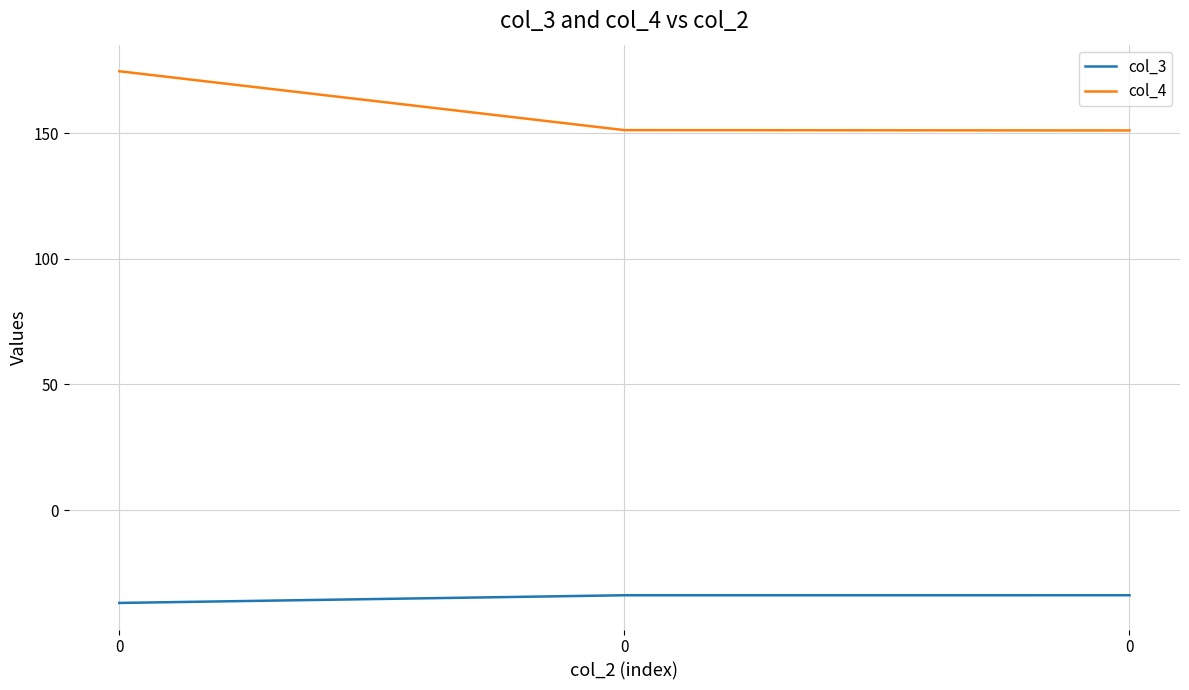

How many series are shown in this chart?

2